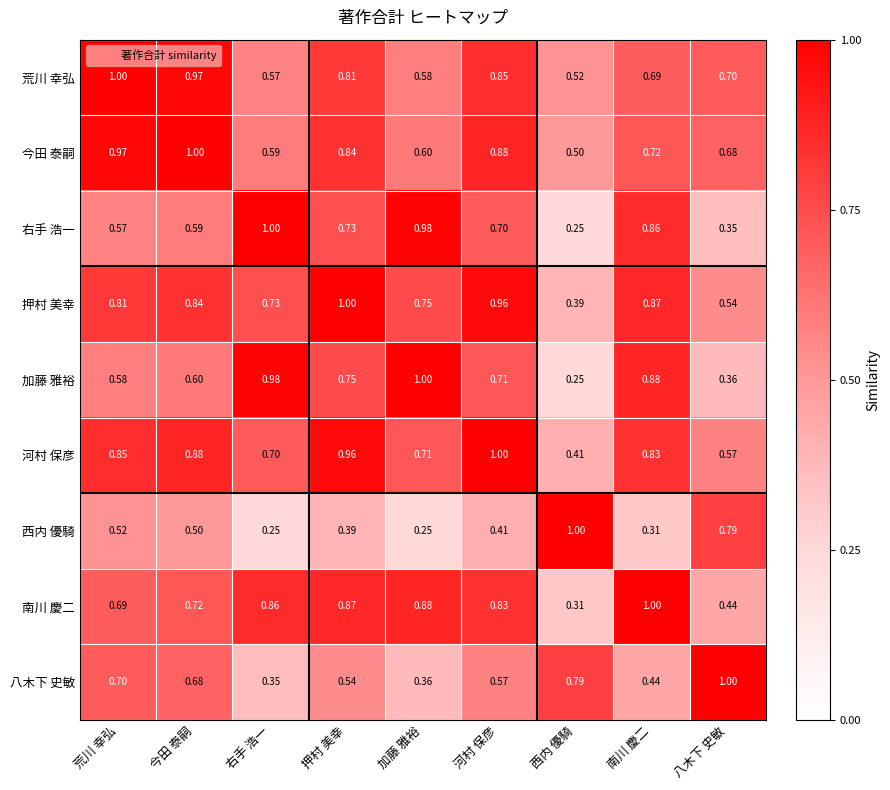

Which category has the lowest value in the 南川 慶二 series?

西内 優騎